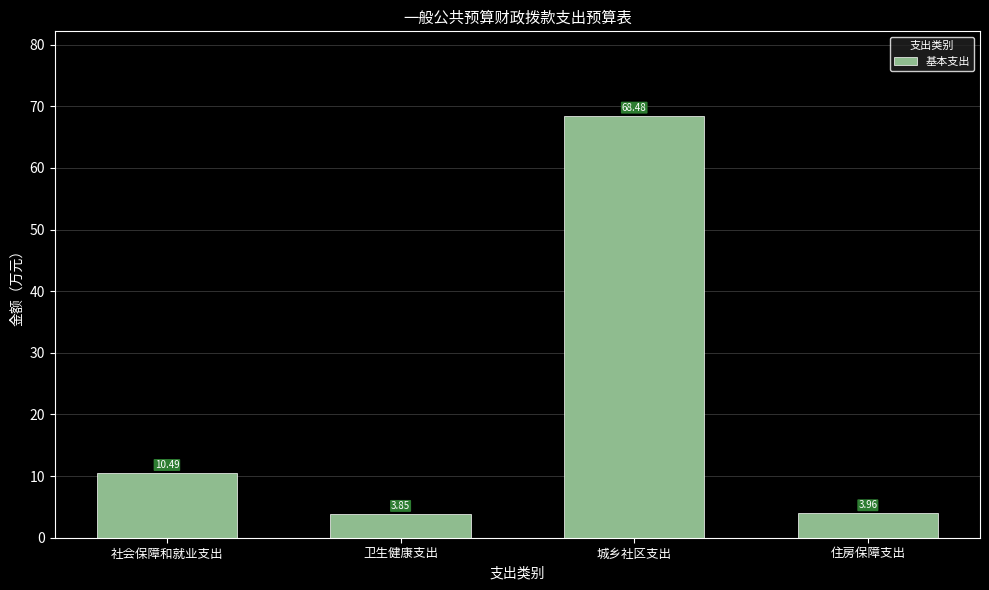

Are the bars grouped side by side (vs. stacked)?

No